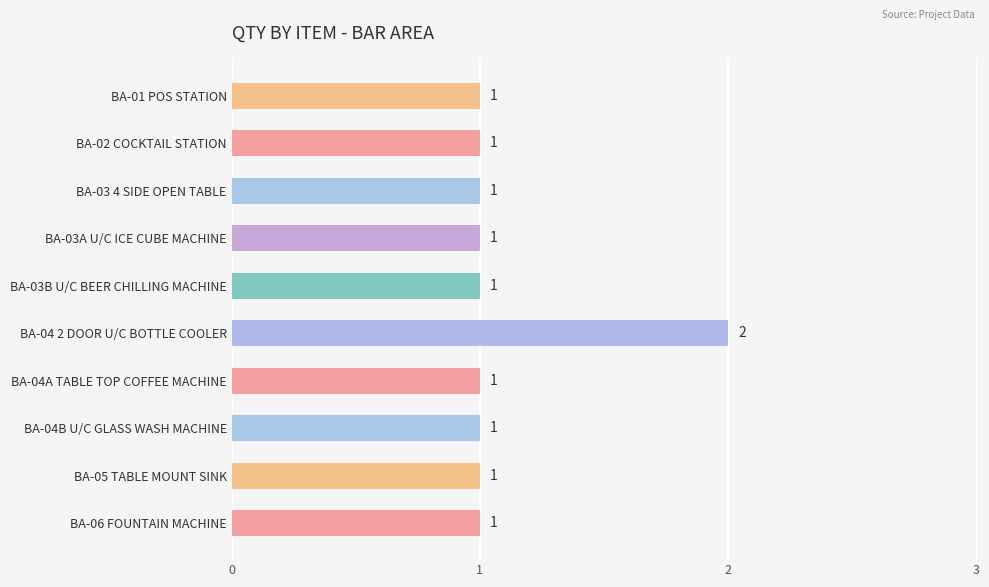

The value at BA-03B U/C BEER CHILLING MACHINE is 1. True or false?

True